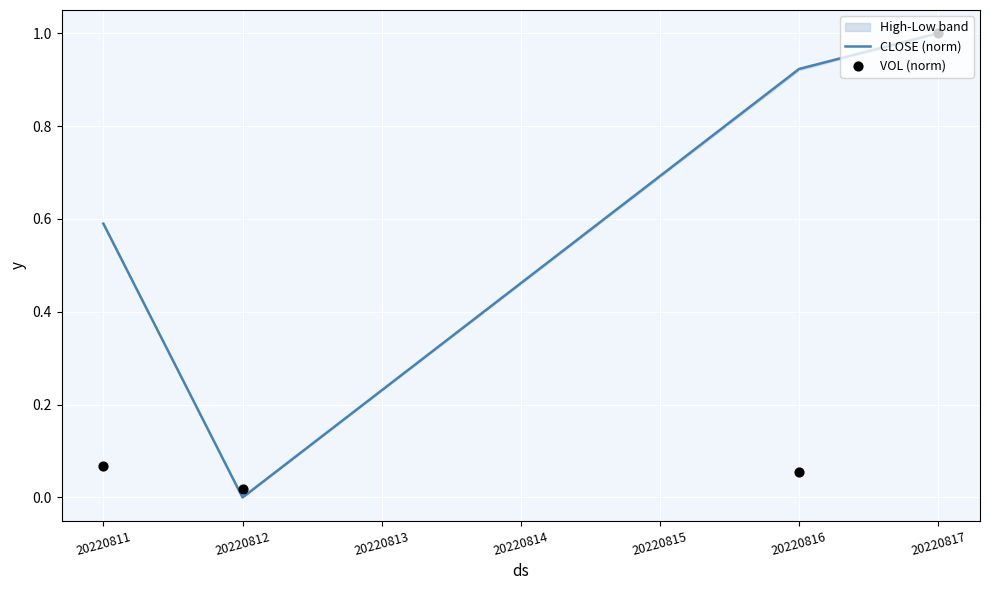

Which series has the widest spread of Y values?

CLOSE (norm)